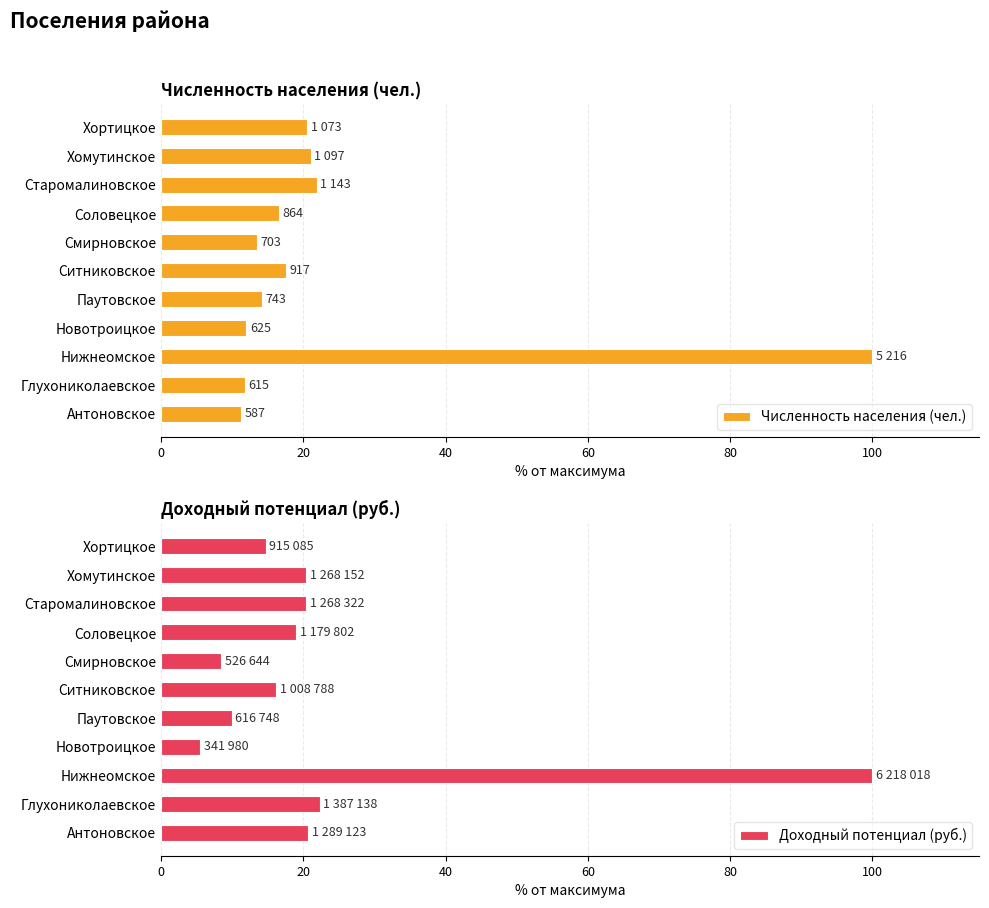

Is it true that Доходный потенциал (руб.) equals 16.2 at Ситниковское?

True